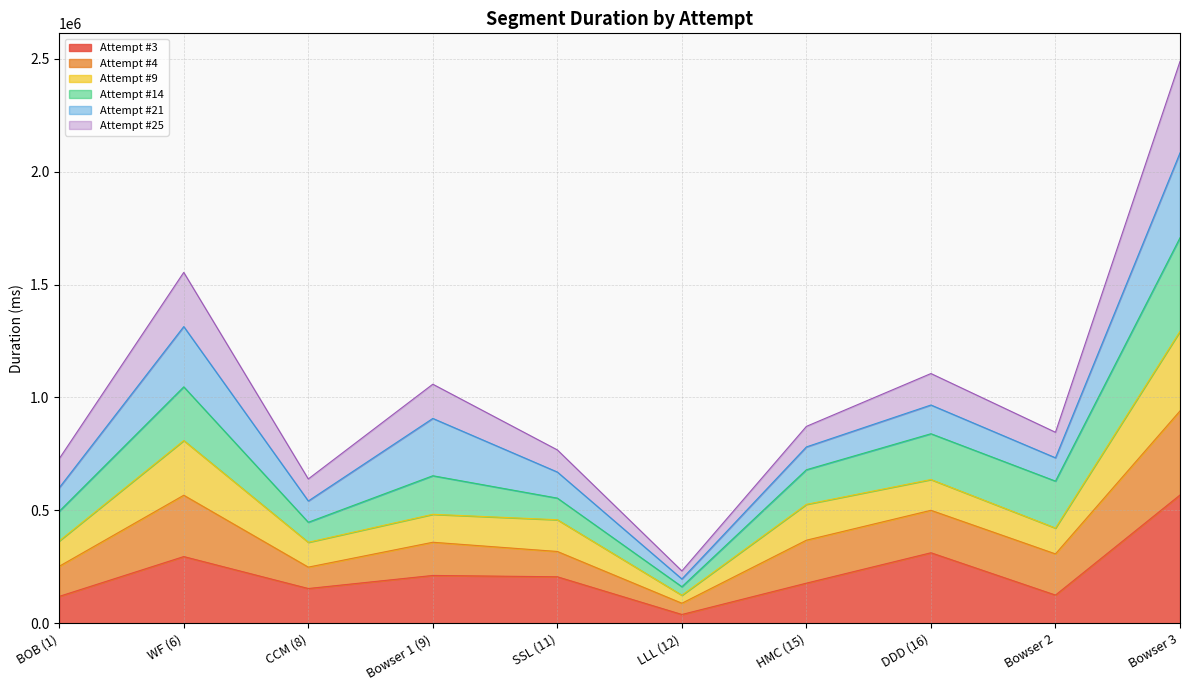

What position from the right is CCM (8)?

8